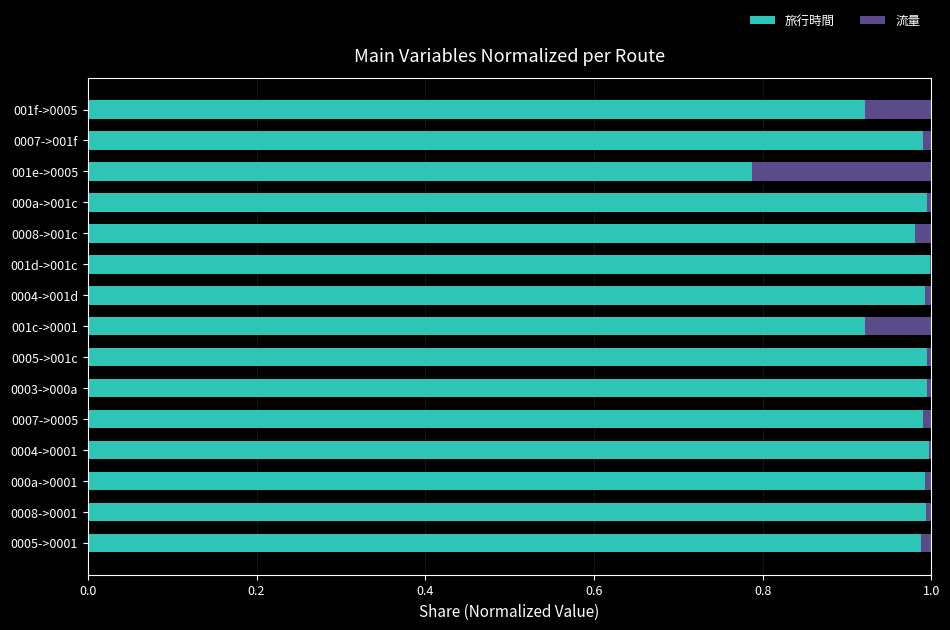

The 旅行時間 series shows 1.0 at 0008->001c. True or false?

True